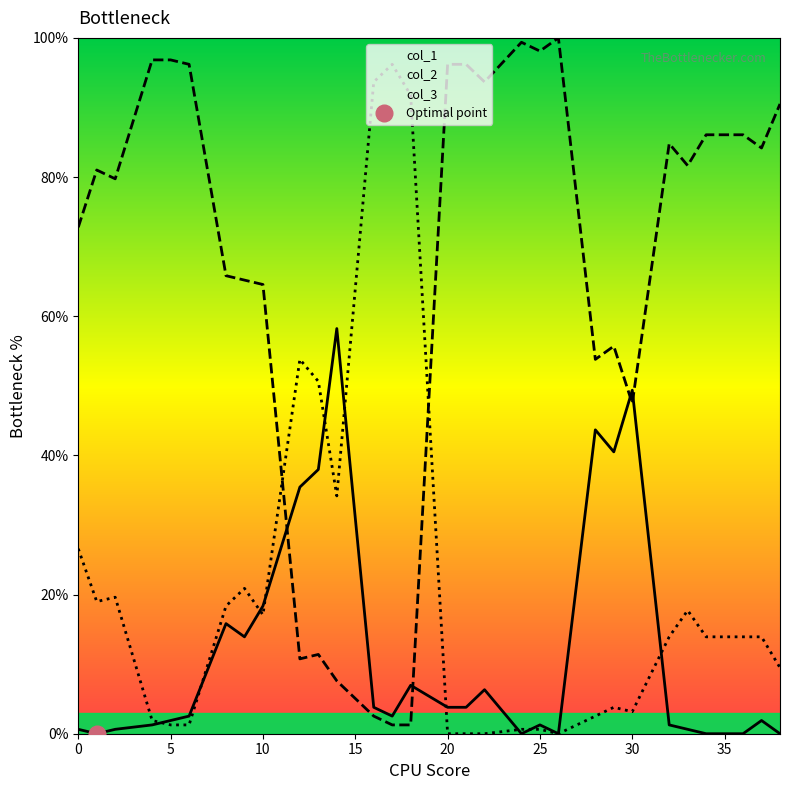

Between which two adjacent categories do col_3 and col_2 first intersect?

4 and 5